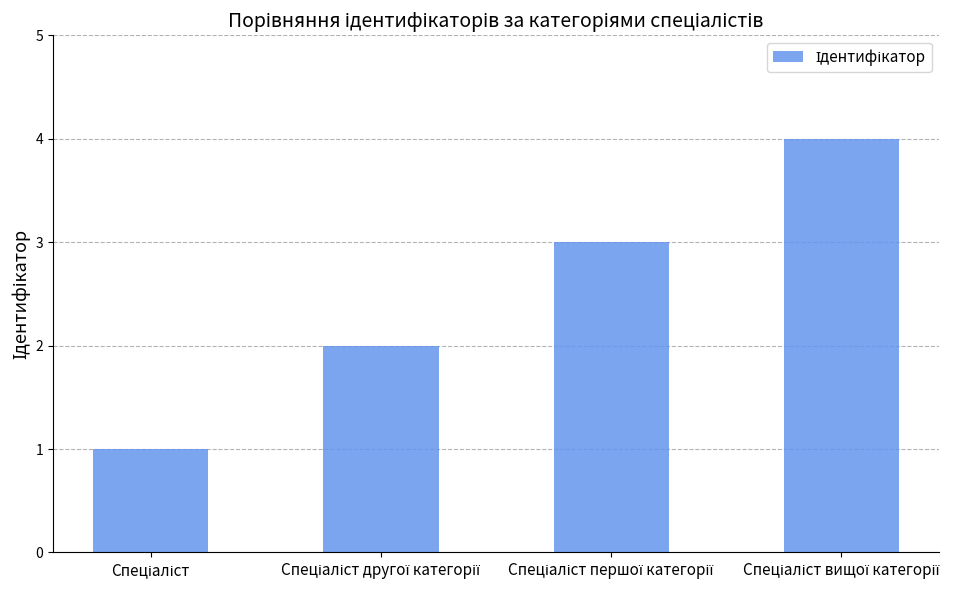

What is the maximum value shown in the chart?

4